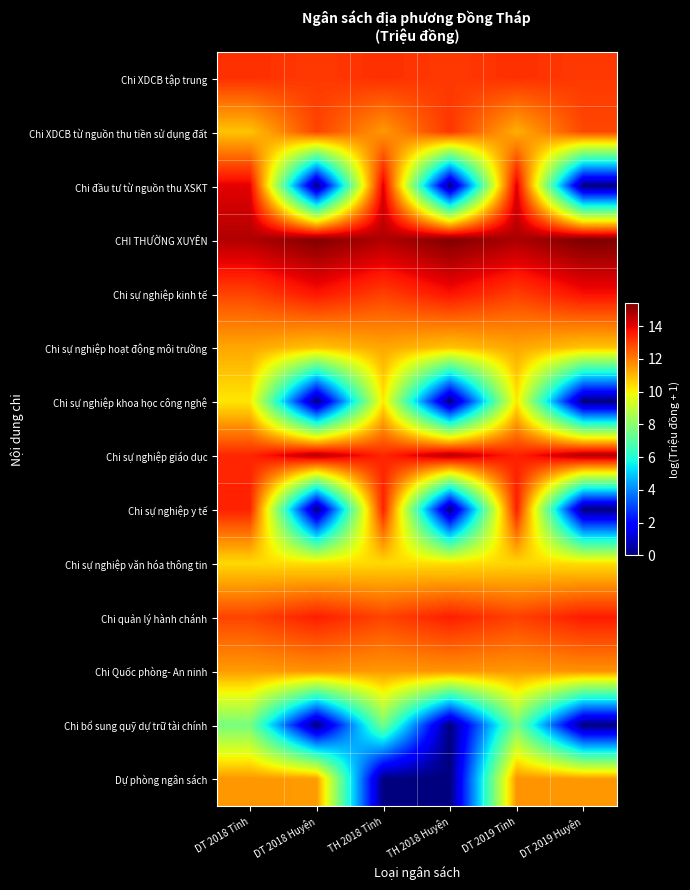

Which has a higher value, DT 2019 Huyện or DT 2018 Tỉnh?

DT 2018 Tỉnh